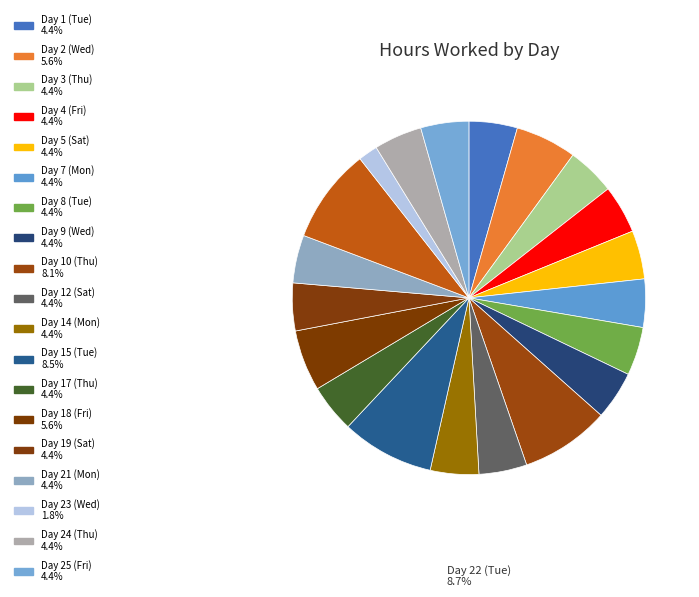

Count the number of slices in the pie.

20